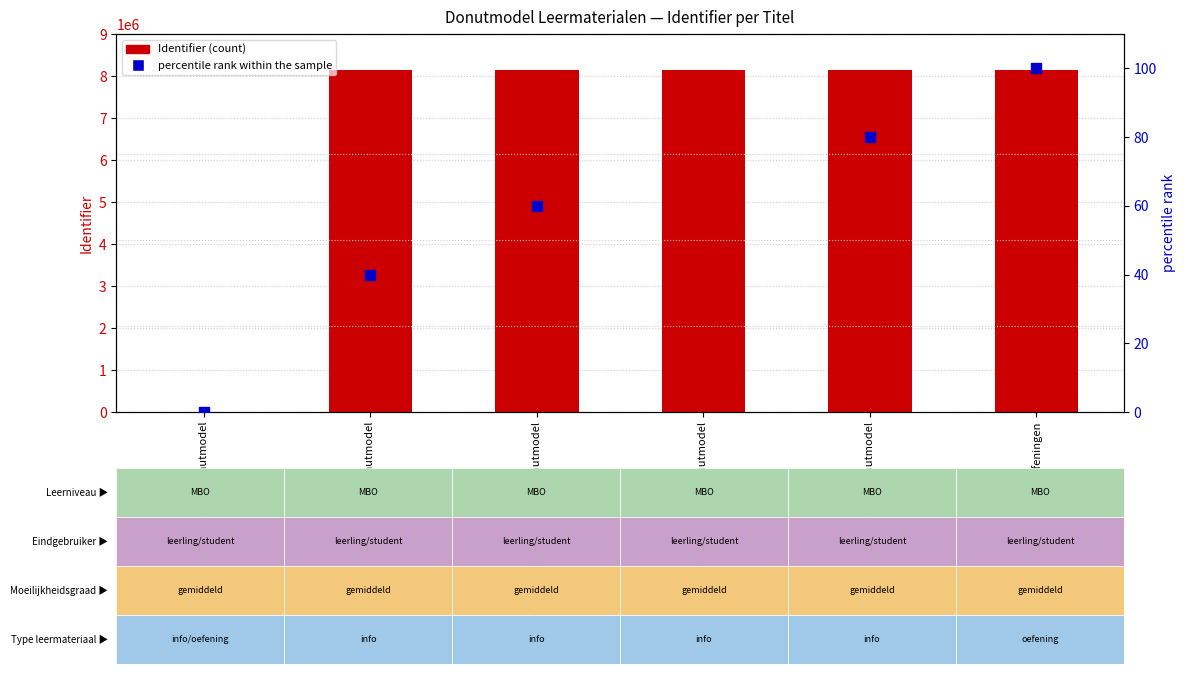

Which series has the largest total across all categories?

Identifier (count)